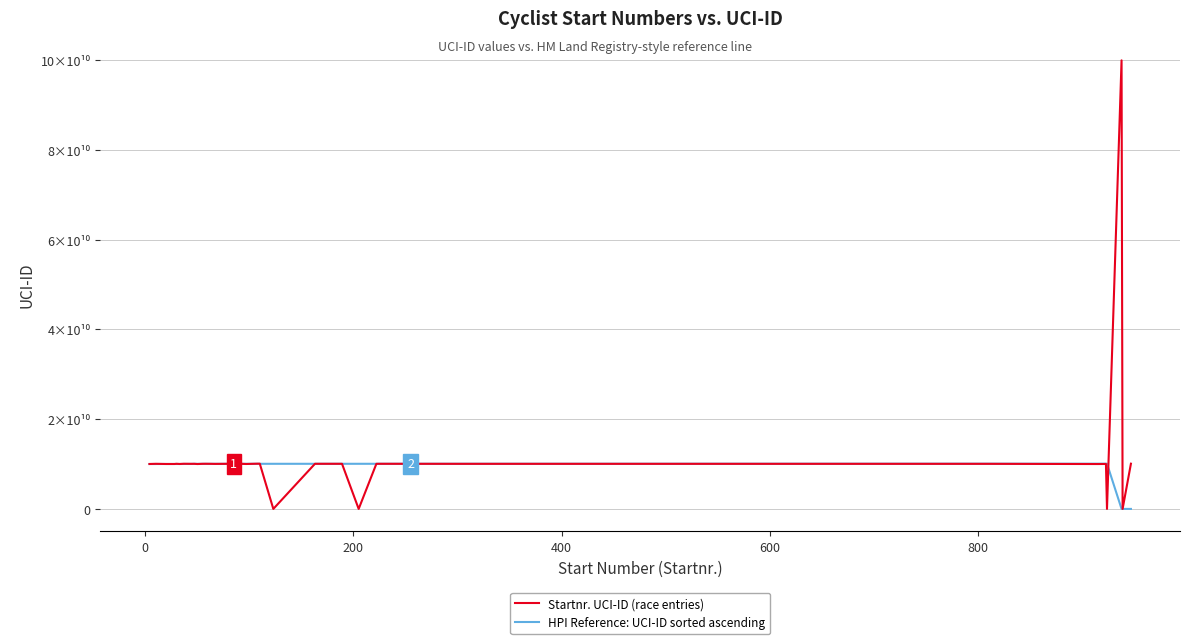

Reading left to right, list all the values displayed in this chart.

Startnr. UCI-ID (race entries): 10016110670	10055113966	10050567191	10016026202	10015412472	10060513129	10016009327	10066195107	10049016407	10057177743	10006231121	10057210580	10062873057	10052284495	10036126117	10064671193	10050422907	10056054462	10015066508	10059642755	10082508180	10080242525	0	10059398437	10058400347	0	10050006918	10060063996	10056048705	10051720885	10050760181	10007360664	10022327966	0	99999999999	0	10082455034
HPI Reference: UCI-ID sorted ascending: 10006231121	10007360664	10015066508	10015412472	10016009327	10016026202	10016110670	10022327966	10036126117	10049016407	10050006918	10050422907	10050567191	10050760181	10051720885	10052055739	10052284495	10055113966	10056048705	10056054462	10057177743	10057210580	10058400347	10059398437	10059642755	10060063996	10060513129	10062873057	10064671193	10066195107	10079211800	10080242525	10082455034	10082508180	0	0	0